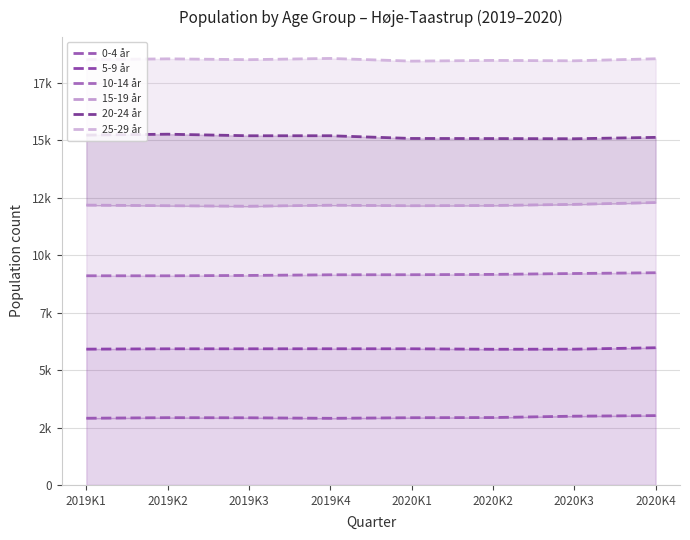

Is it true that 20-24 år equals 23335 at 2019K4?

False